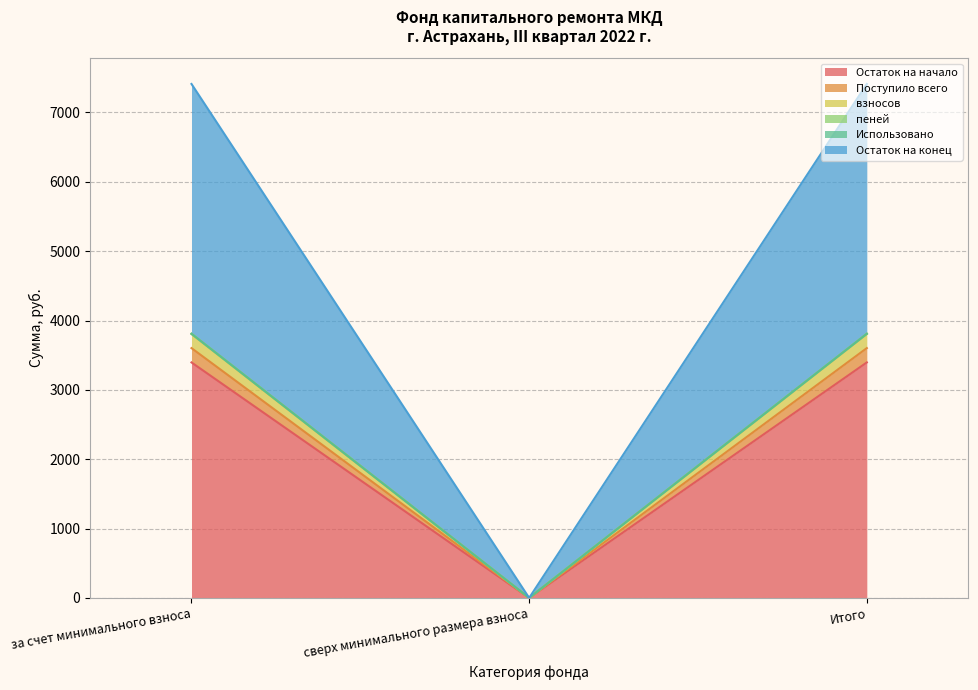

How many data points in пеней are above 3602?

2